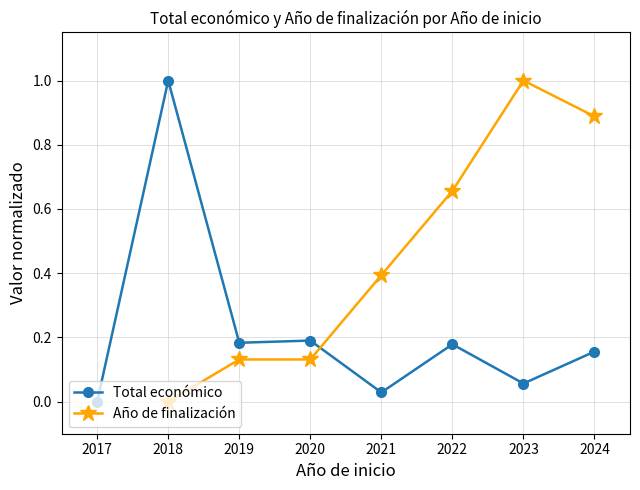

At which category does Total económico reach its first local peak?

2018